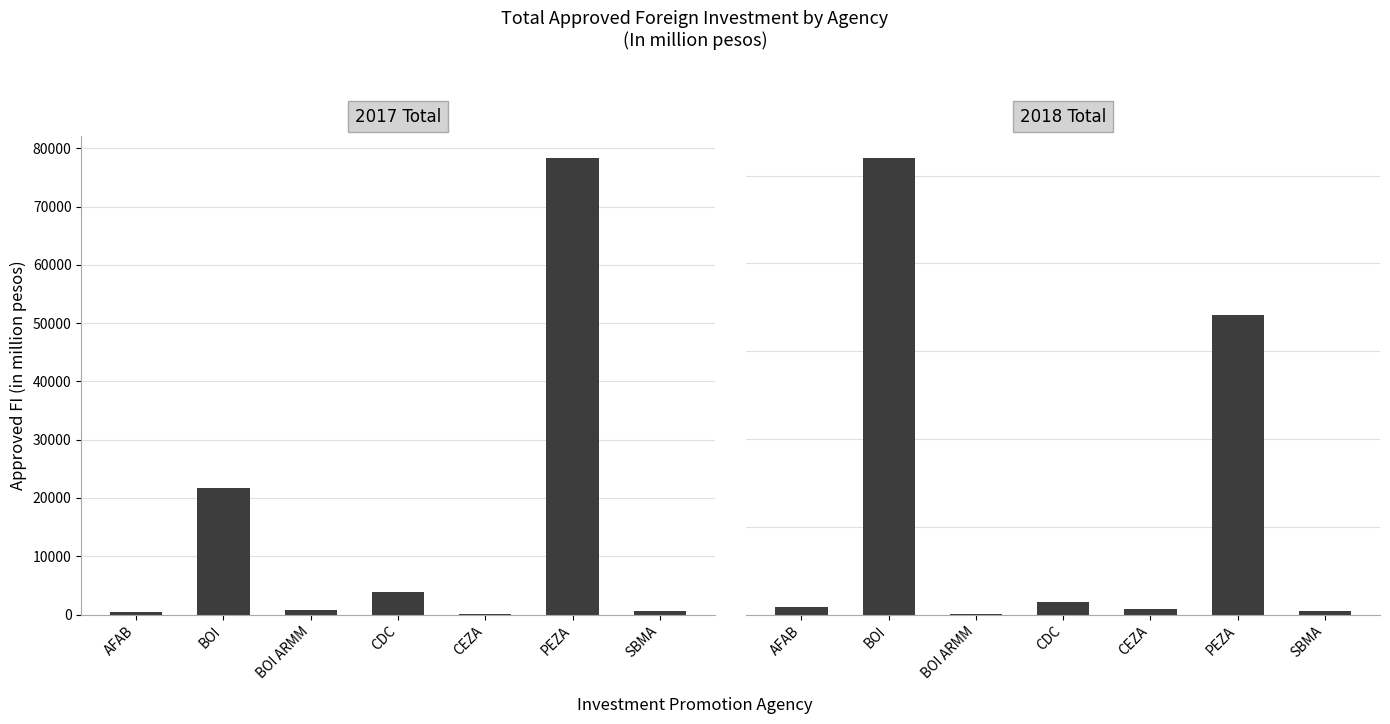

Reading left to right, transcribe all the data shown in this chart.

2017 Total: 430.4	21736.5	724.7	3918.7	82.5	78278.3	574.3
2018 Total: 1673.0	103967.2	235.1	2768.4	1198.3	68321.4	803.9